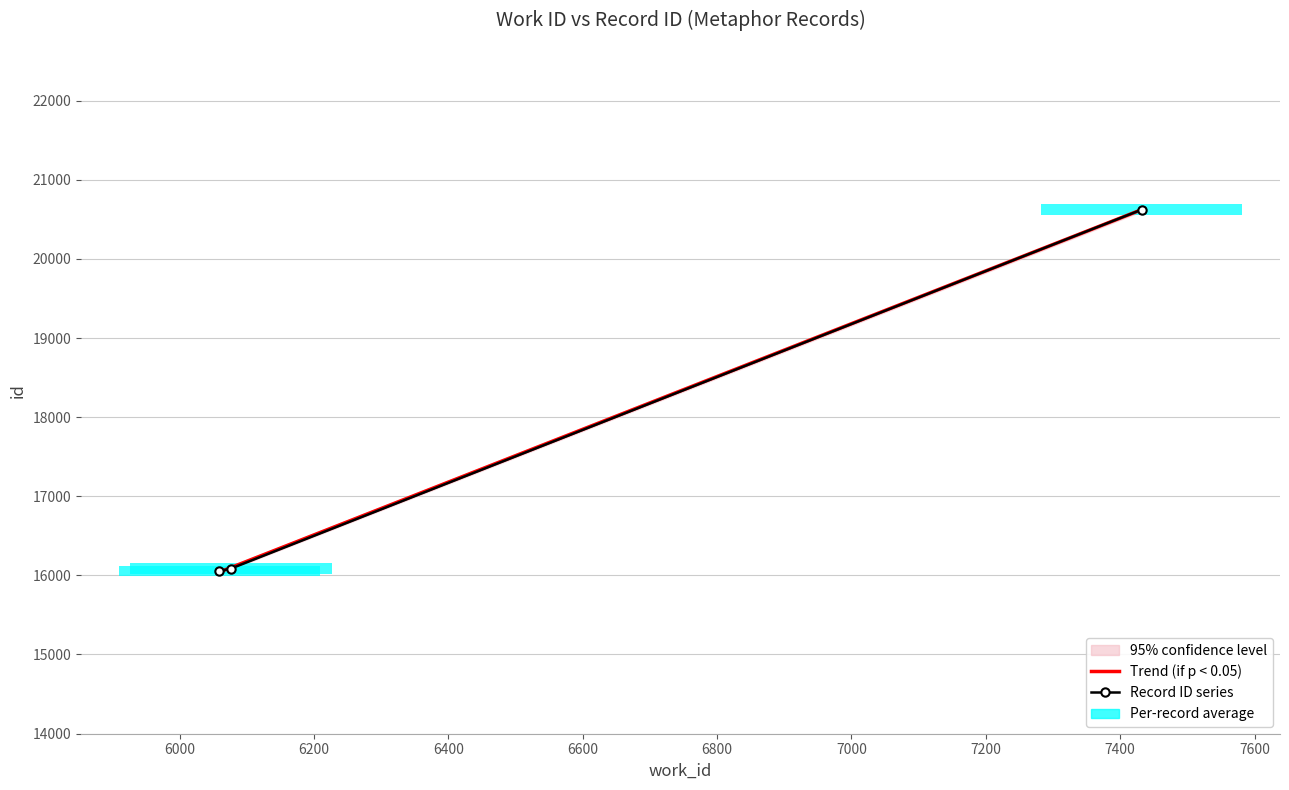

List the labels in order of value, largest first.

7432, 6076, 6059